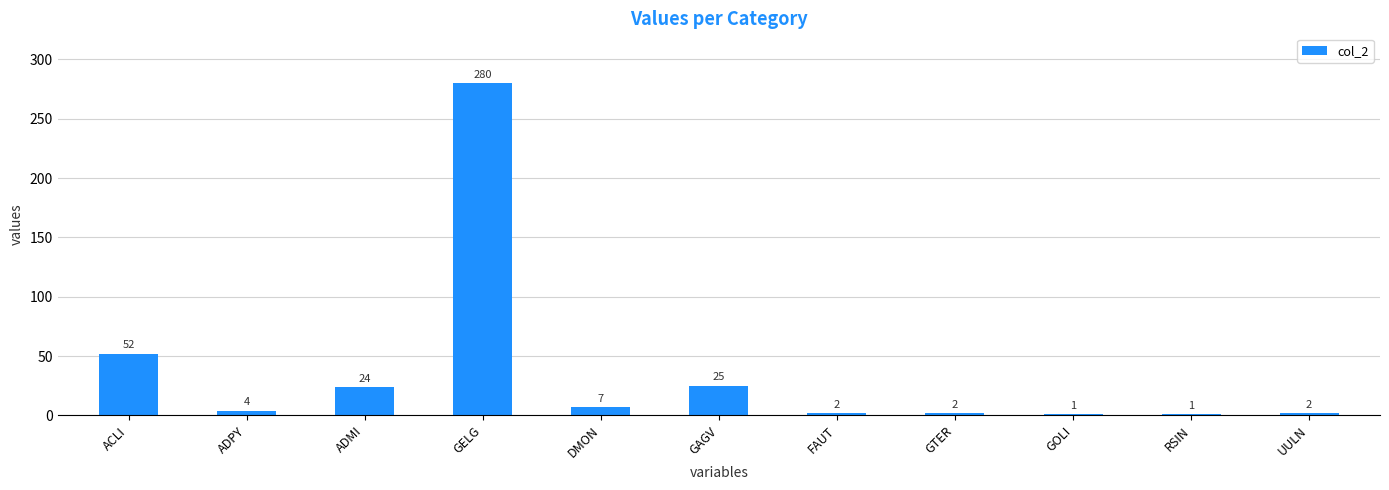

At which label is the value closest to 140?

ACLI